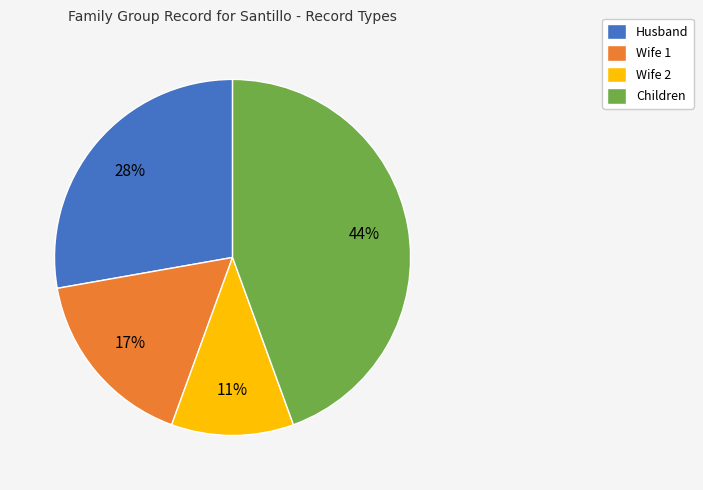

To the nearest percent, what is the difference between the largest and smallest slice percentages?

33%